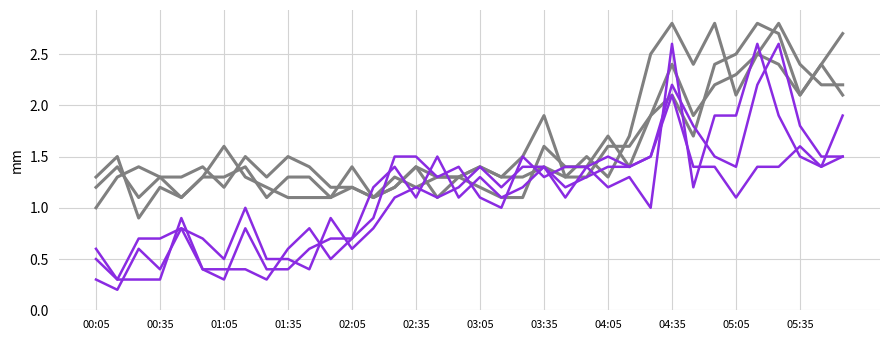

The value of 2.443 at 03:45 is 1.2. True or false?

True